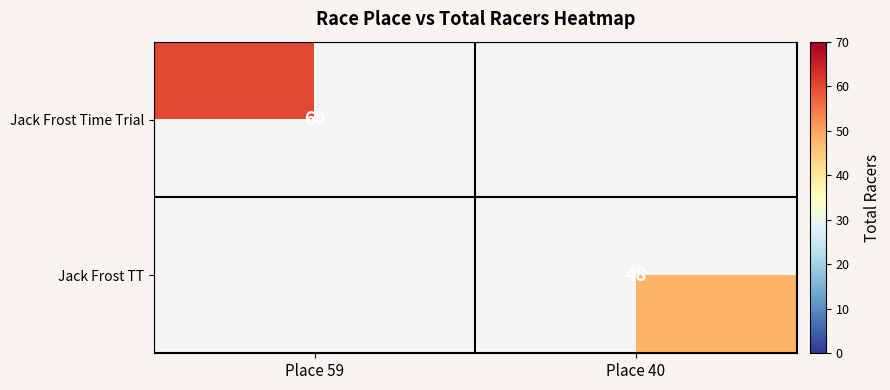

The Jack Frost TT series shows 80 at Place 40. True or false?

False